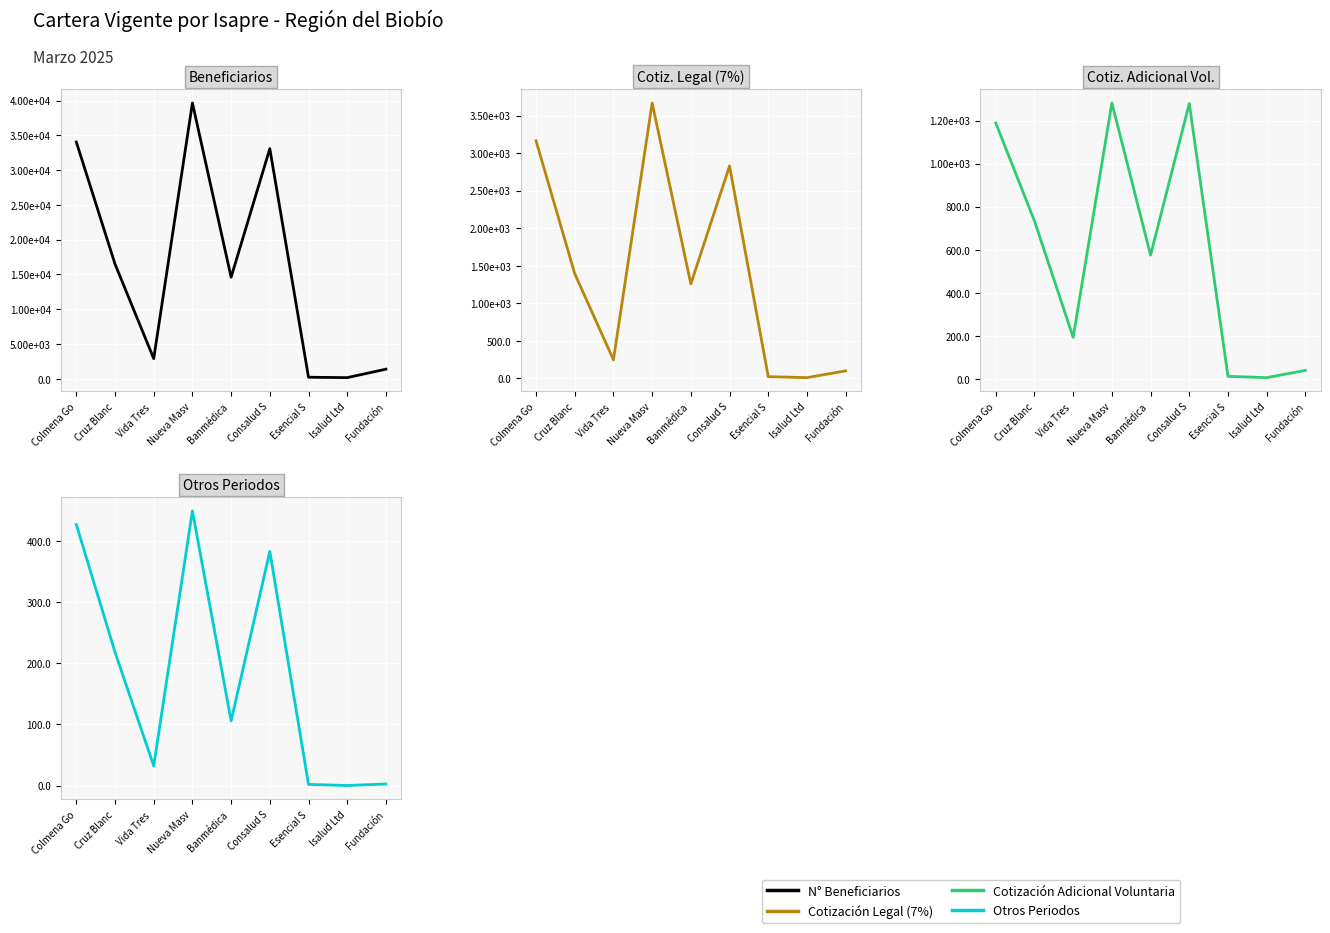

What position from the right is Banmédica ?

5